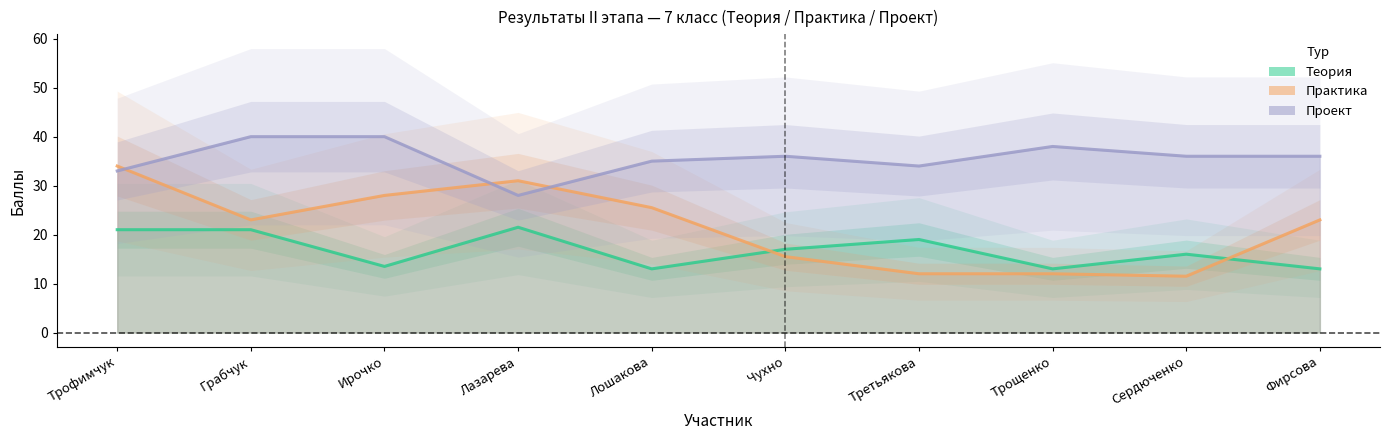

What are all the series names shown in the legend?

Теория, Практика, Проект